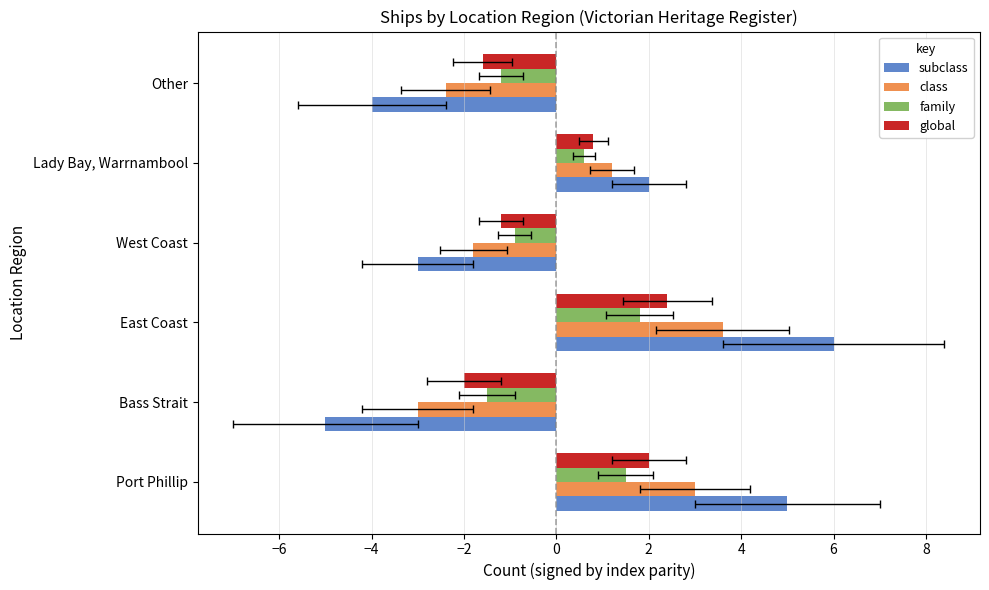

What is the spread (max minus min) of values at Lady Bay, Warrnambool?

1.4